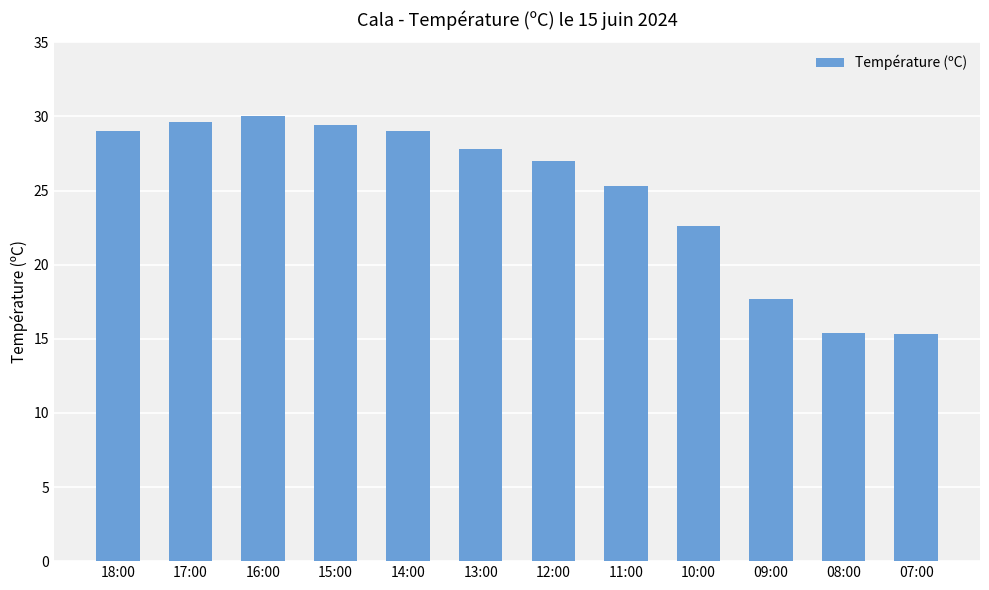

What is the smallest value displayed?

15.3